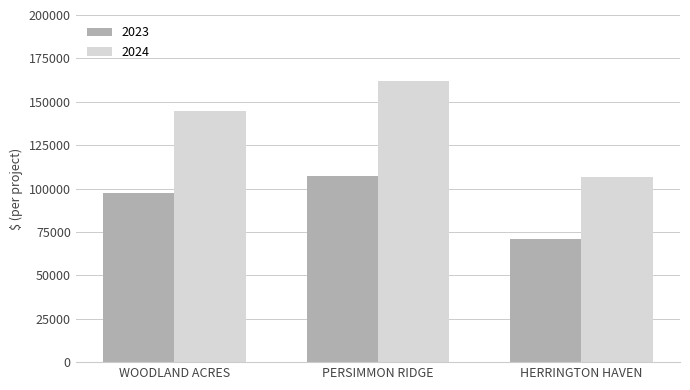

True or false: 2023 has a value of 145814 at WOODLAND ACRES.

False